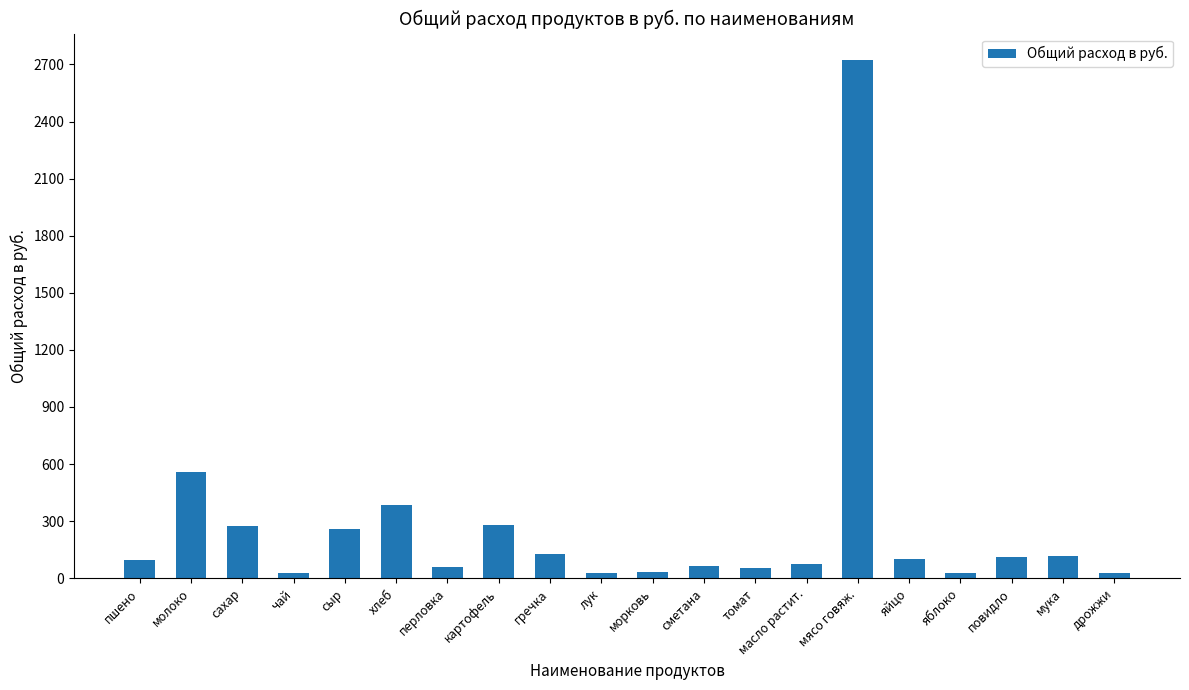

What is the sum of all values?

5443.7